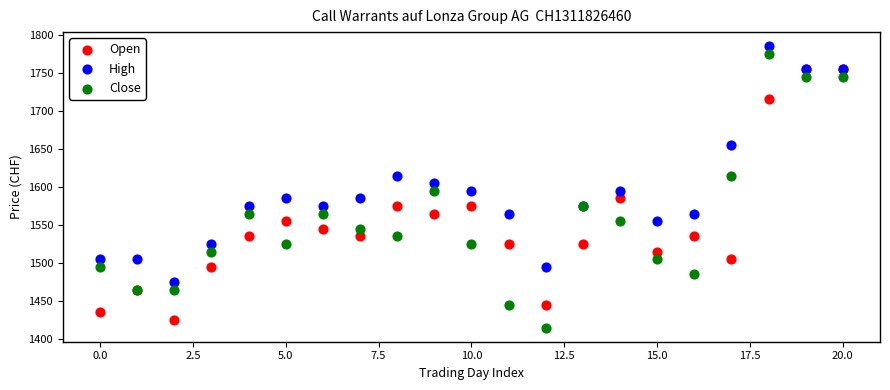

What are all the series names shown in the legend?

Open, High, Close